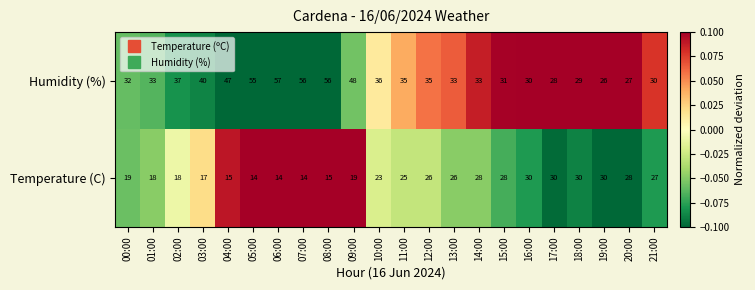

The Humidity (%) series shows 56 at 08:00. True or false?

True